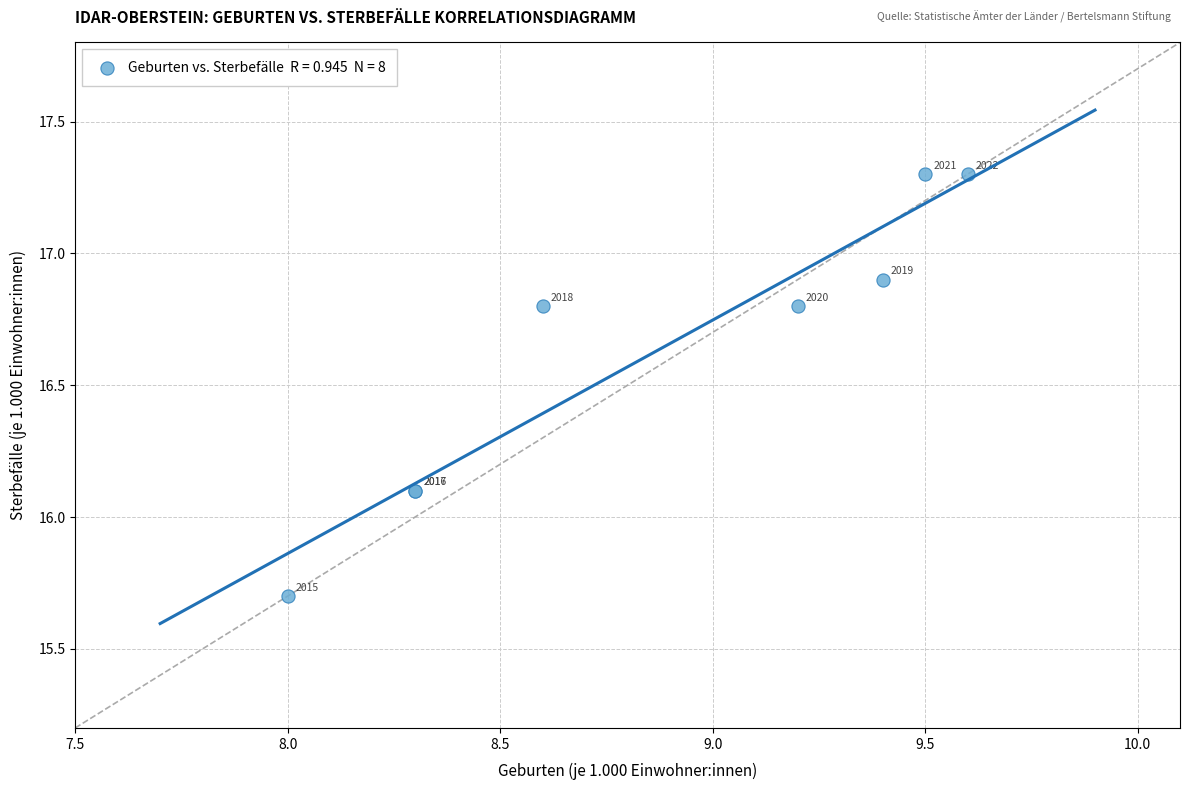

What Y value in the scatter plot is closest to 16?

16.1